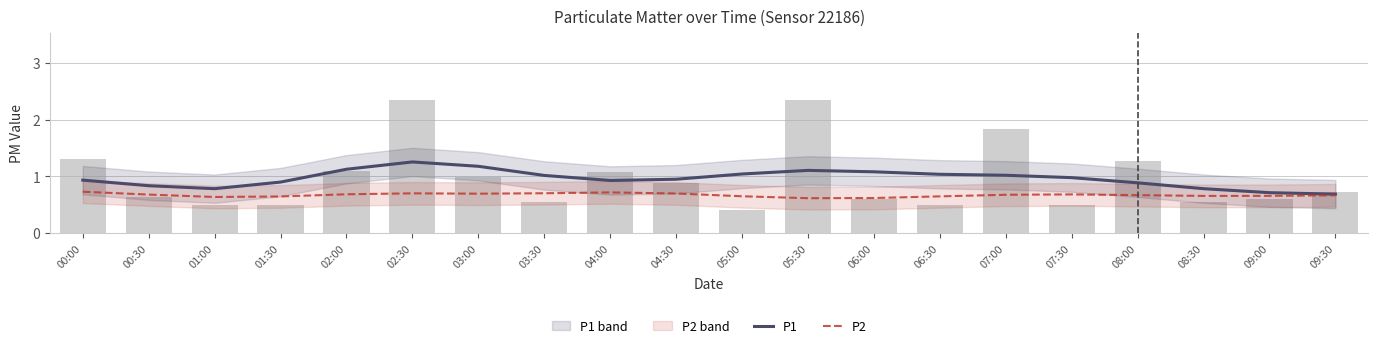

The P2 series shows 0.3 at 08:00. True or false?

False